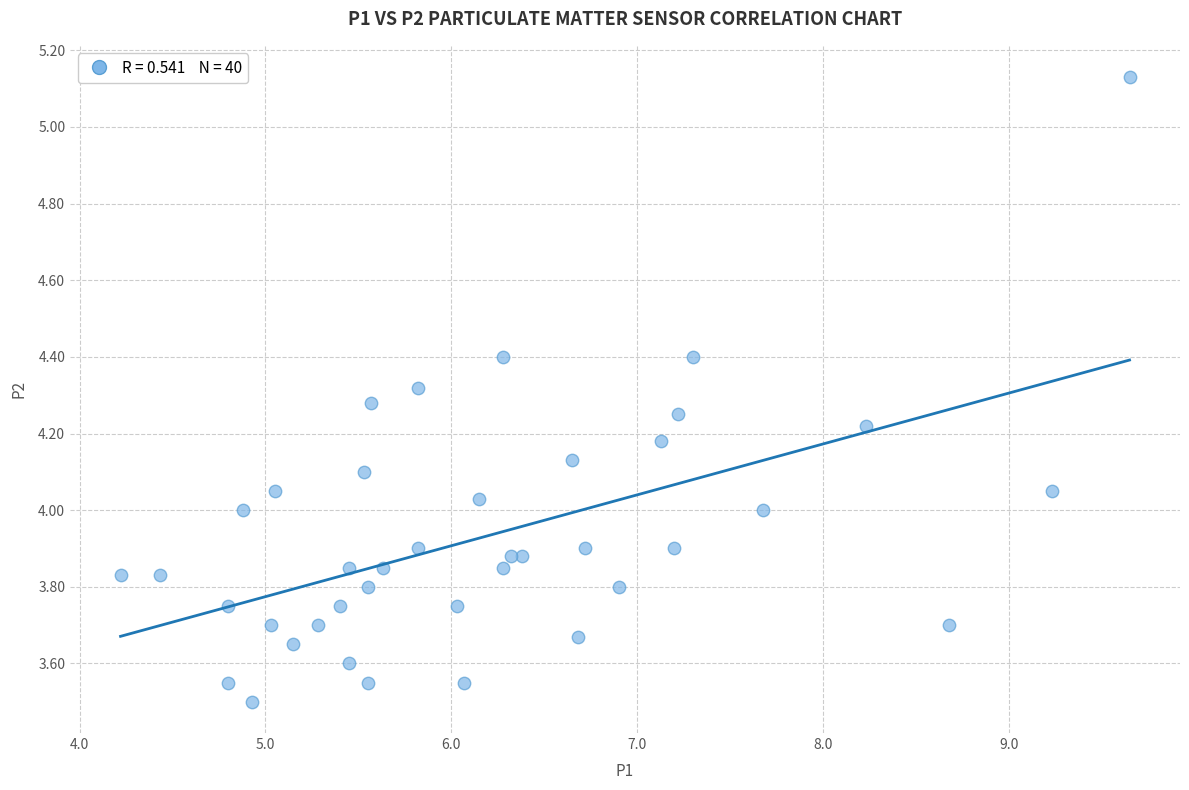

What is the range of Y values (max minus min)?

1.6